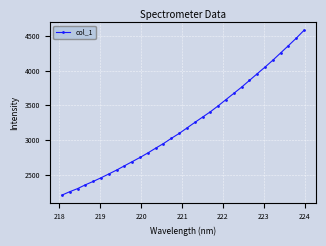

Does the chart have visible grid lines?

Yes